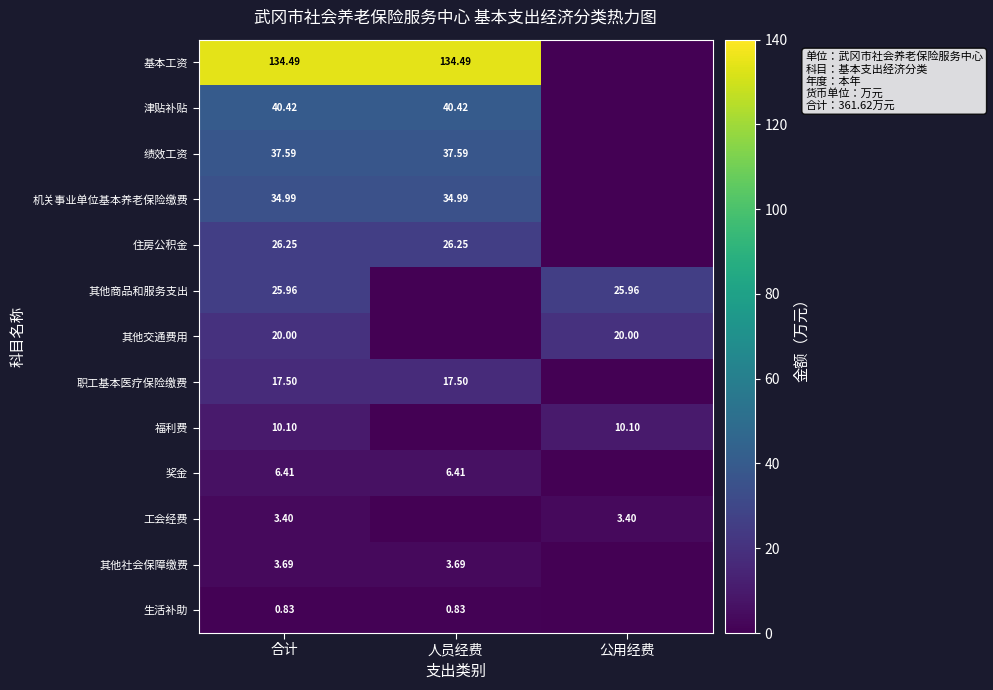

At which category does the chart reach its peak across all series?

合计